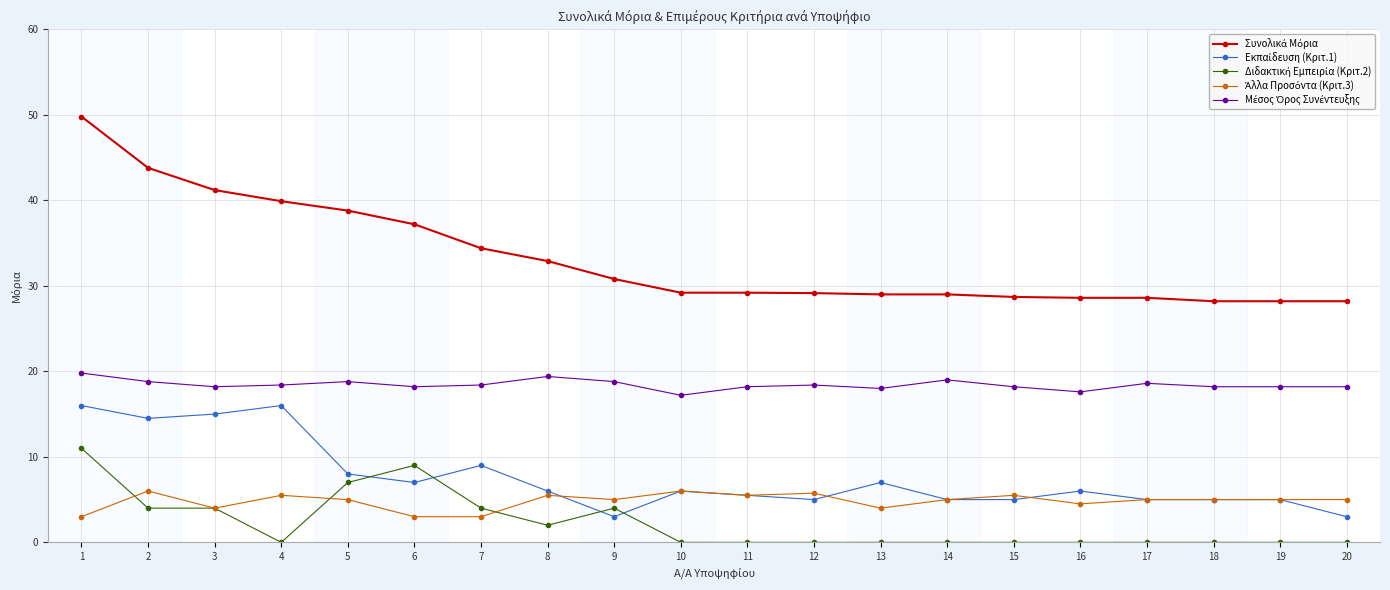

What is the spread (max minus min) of values at 13?

29.0